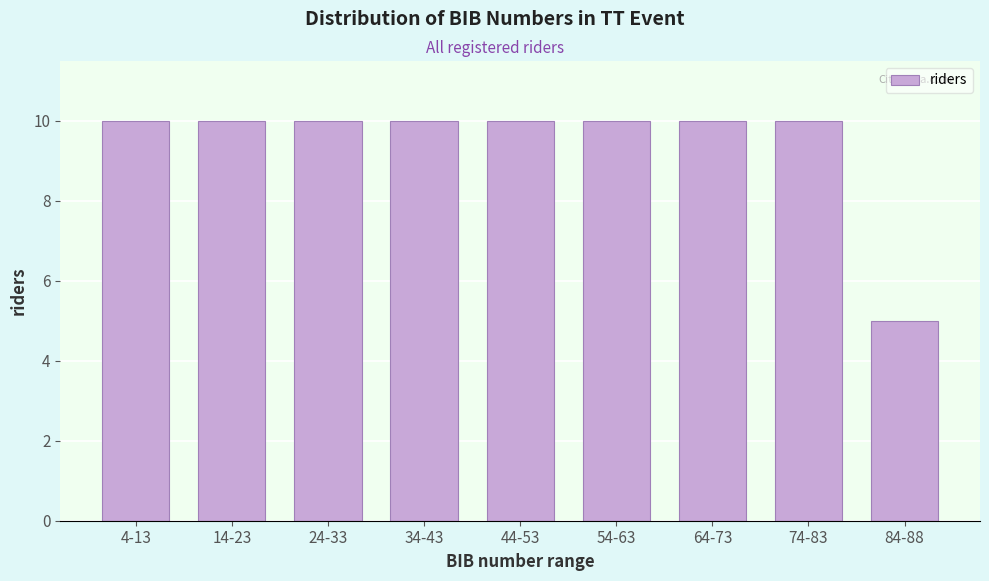

Reading right to left, what are all the values shown in this chart?

5	10	10	10	10	10	10	10	10